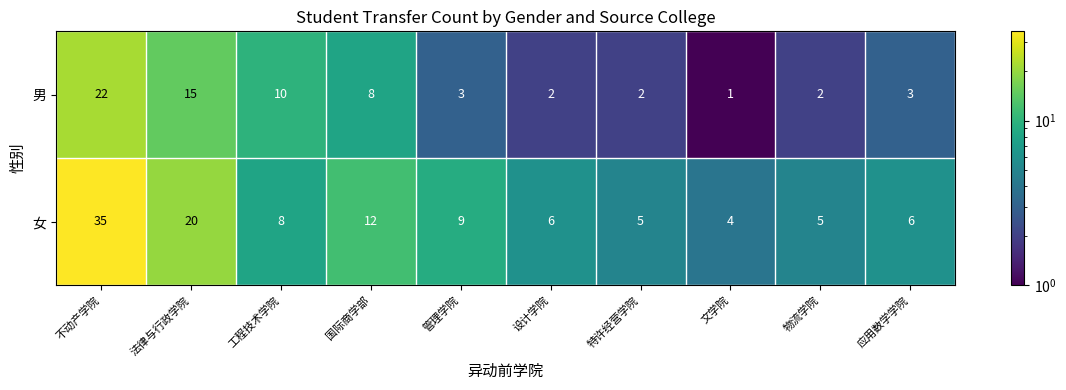

Reading left to right, list all the values displayed in this chart.

男: 不动产学院=22	法律与行政学院=15	工程技术学院=10	国际商学部=8	管理学院=3	设计学院=2	特许经营学院=2	文学院=1	物流学院=2	应用数学学院=3
女: 不动产学院=35	法律与行政学院=20	工程技术学院=8	国际商学部=12	管理学院=9	设计学院=6	特许经营学院=5	文学院=4	物流学院=5	应用数学学院=6